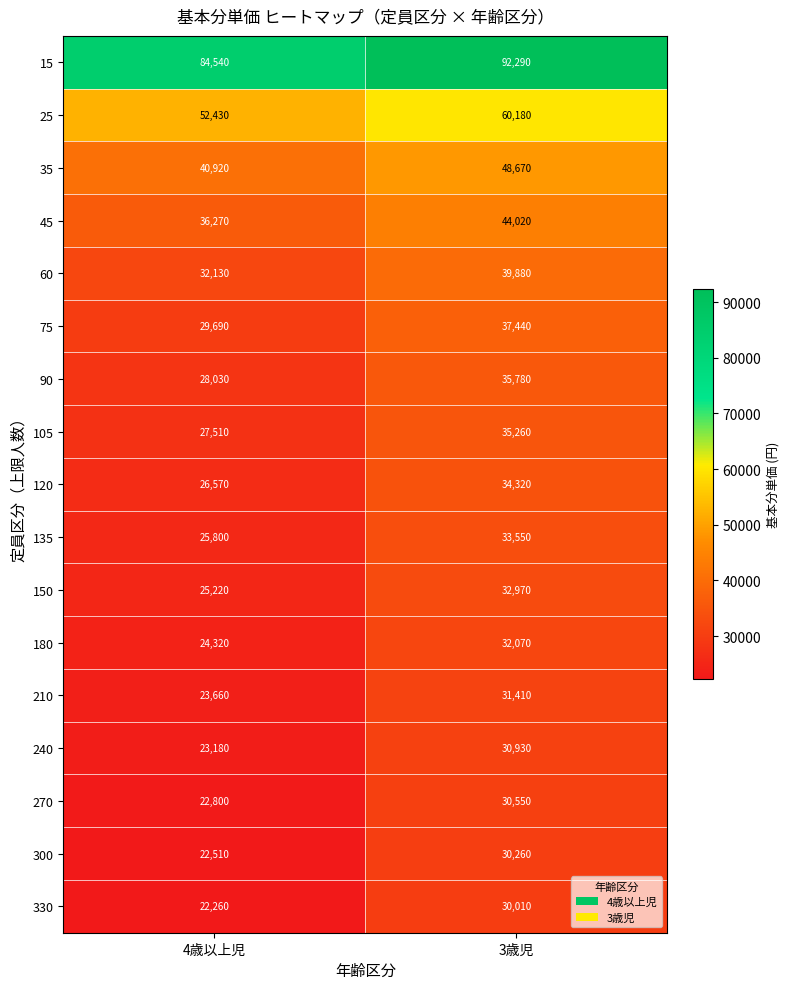

List the series in order of their peak value, lowest first.

330, 300, 270, 240, 210, 180, 150, 135, 120, 105, 90, 75, 60, 45, 35, 25, 15